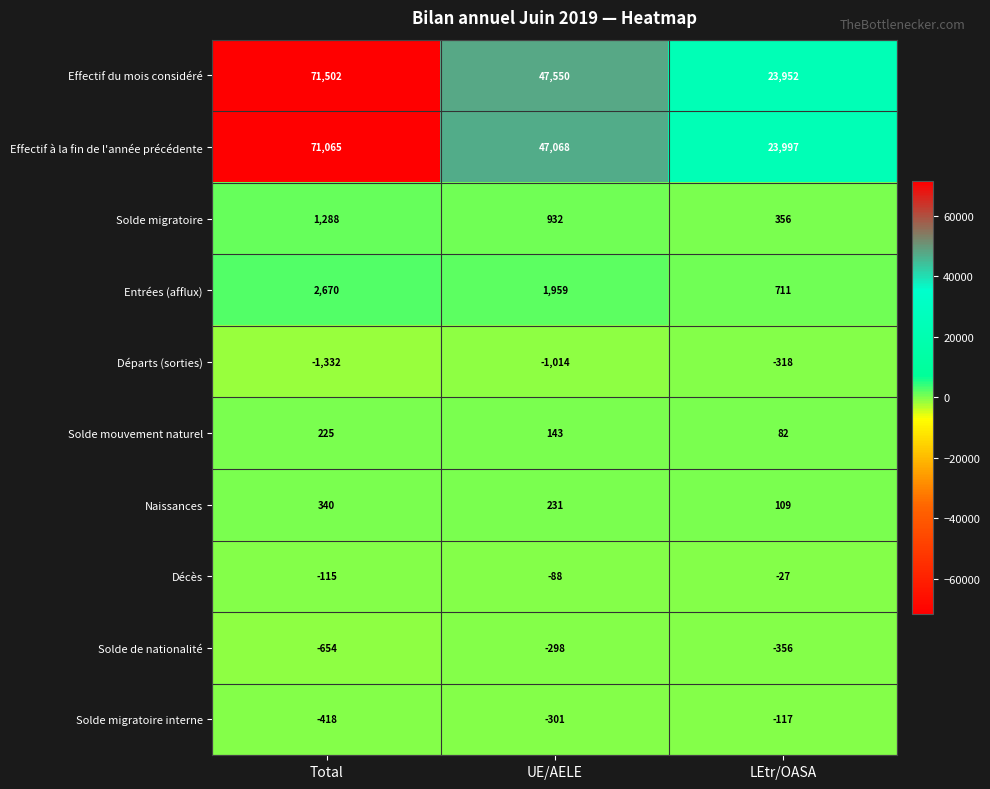

What is the sum of the Effectif à la fin de l'année précédente values at Total and UE/AELE?

118133